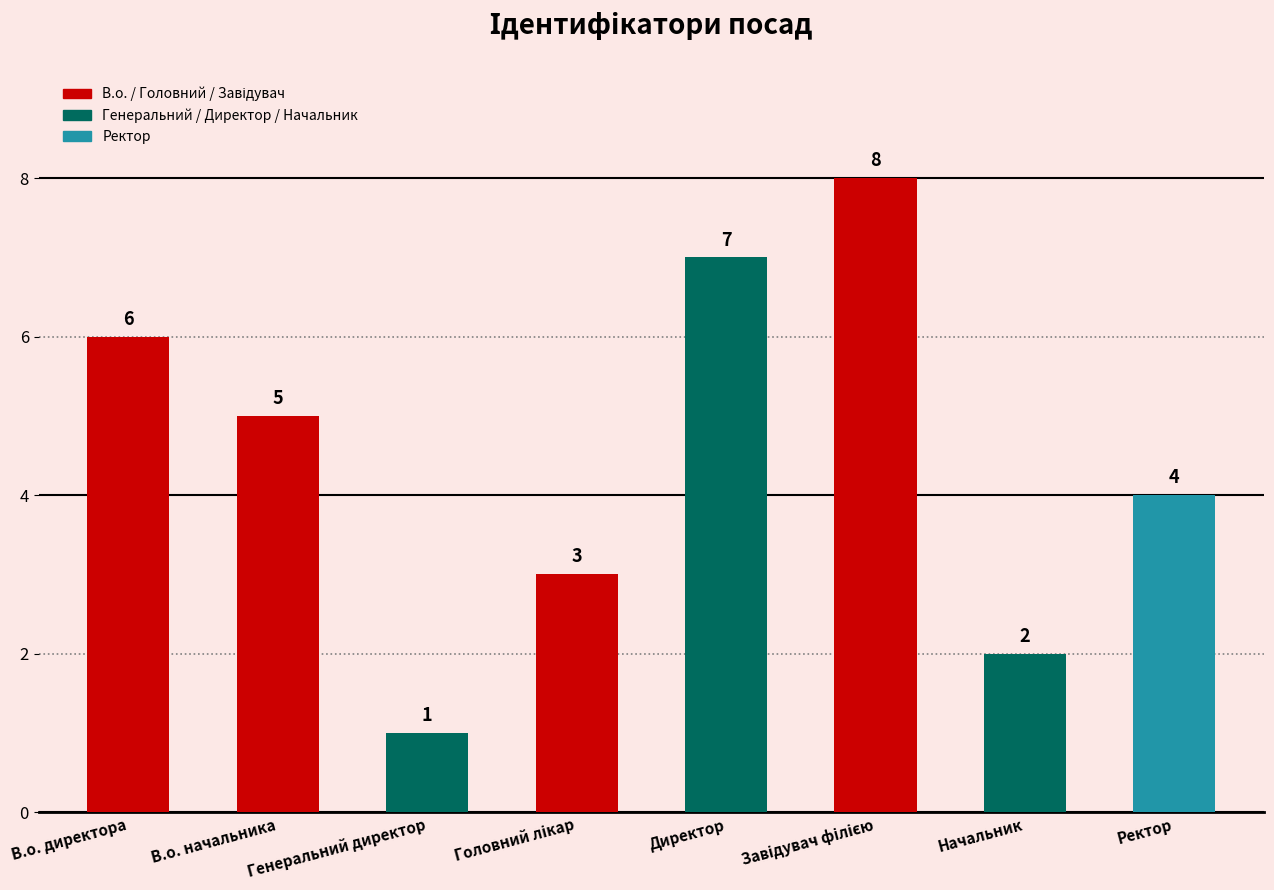

What is the maximum value shown in the chart?

8